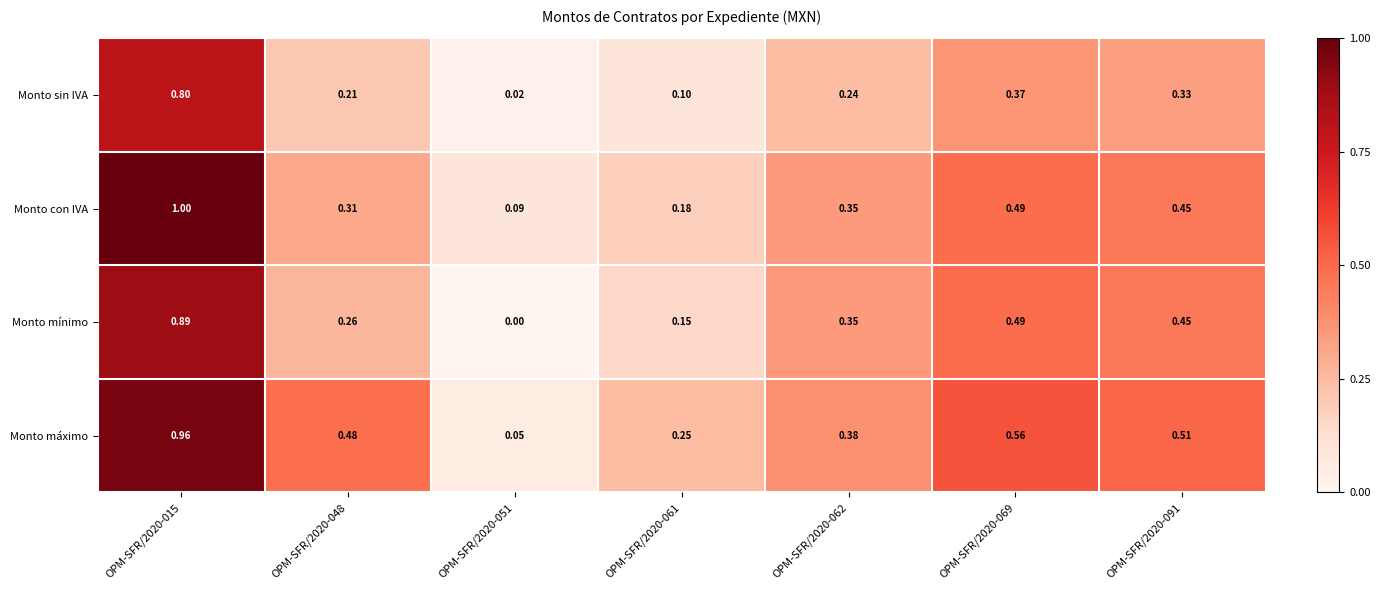

Which series has the largest total across all categories?

Monto máximo